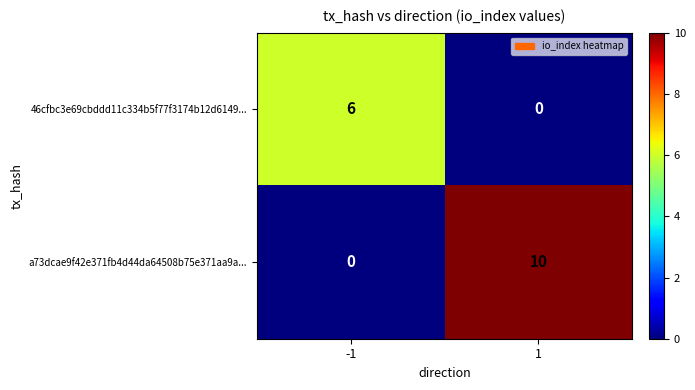

Rank the series at 1 from highest to lowest value.

a73dcae9f42e371fb4d44da64508b75e371aa9a..., 46cfbc3e69cbddd11c334b5f77f3174b12d6149...